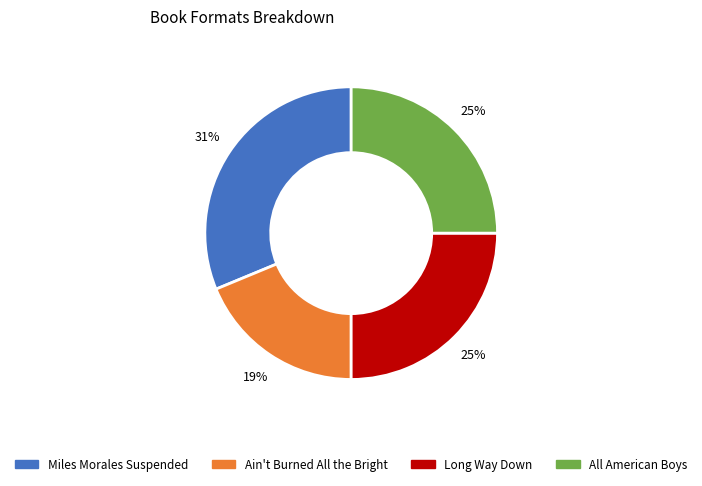

Is Ain't Burned All the Bright the majority of the pie?

No